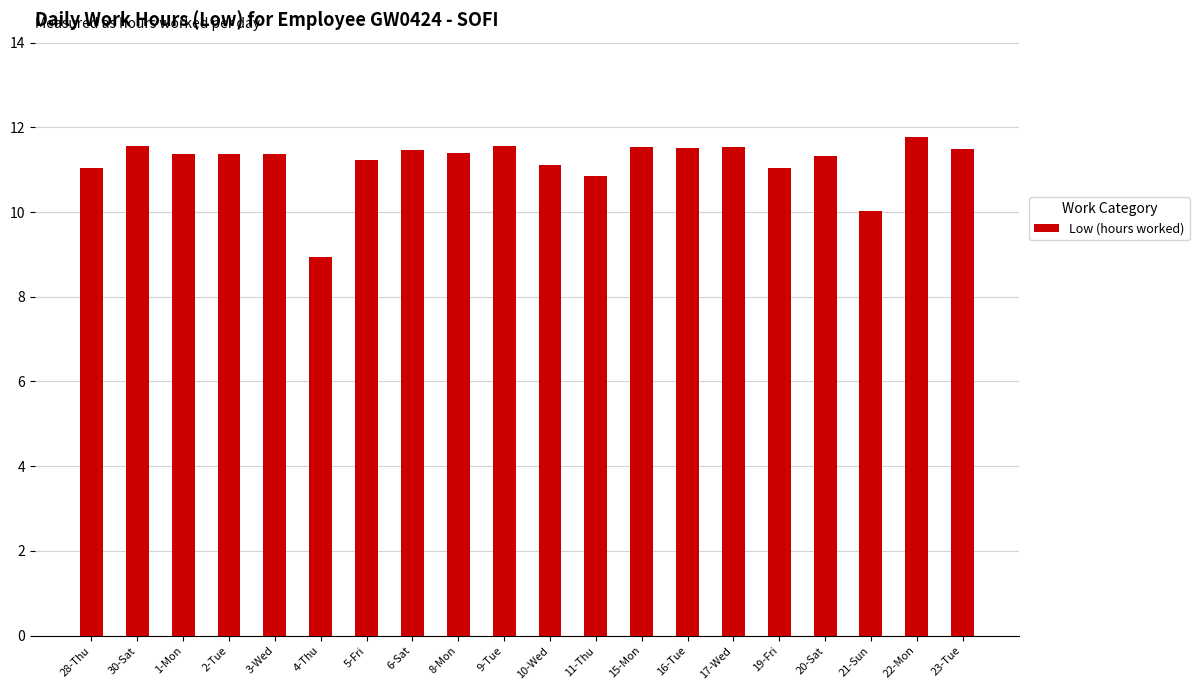

How many data points does each series have?

20